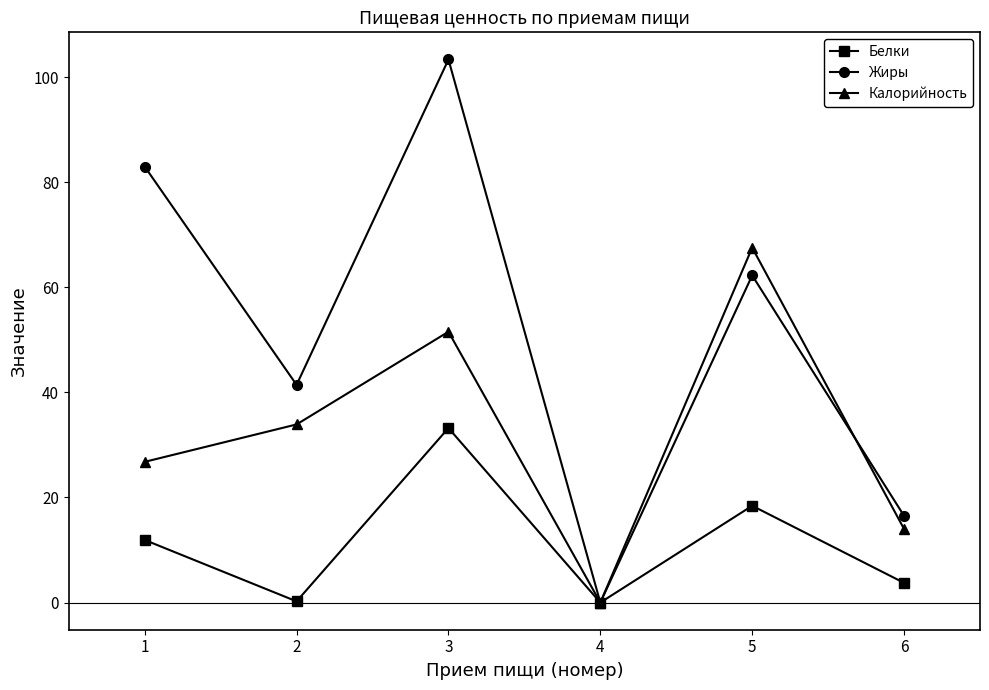

What is the difference between the Калорийность values at 6 and 4?

14.0